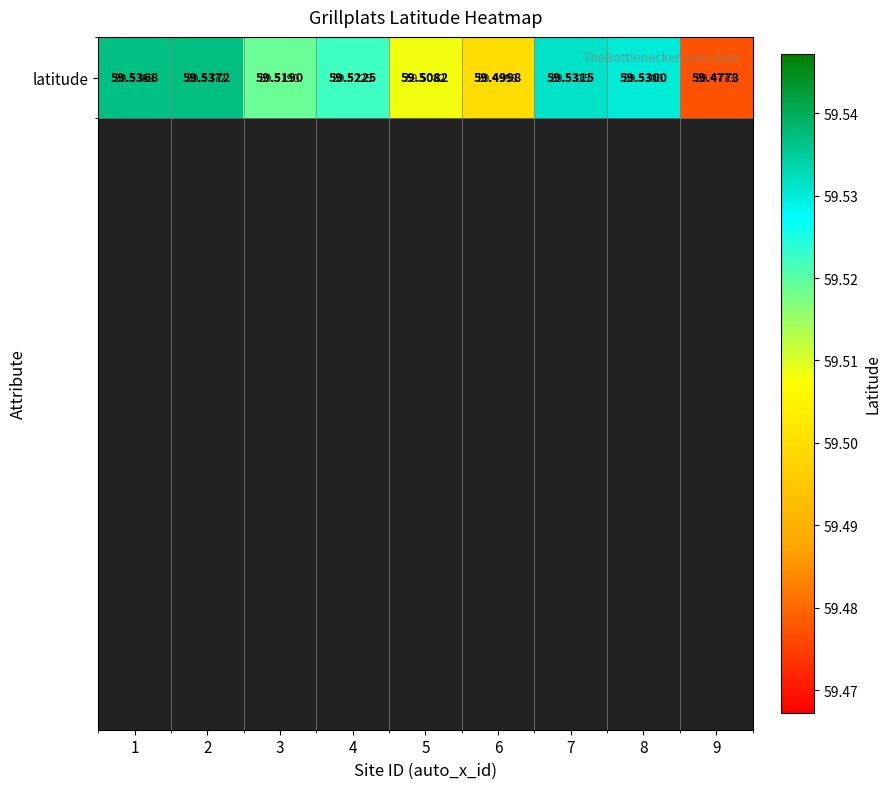

The value at 2 is 59.5. True or false?

True